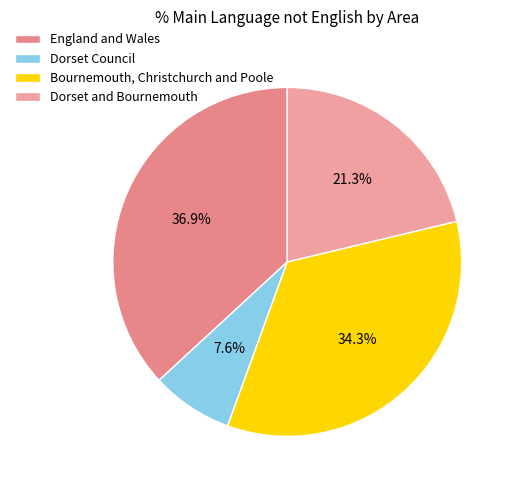

True or false: England and Wales accounts for 27% of the total.

False